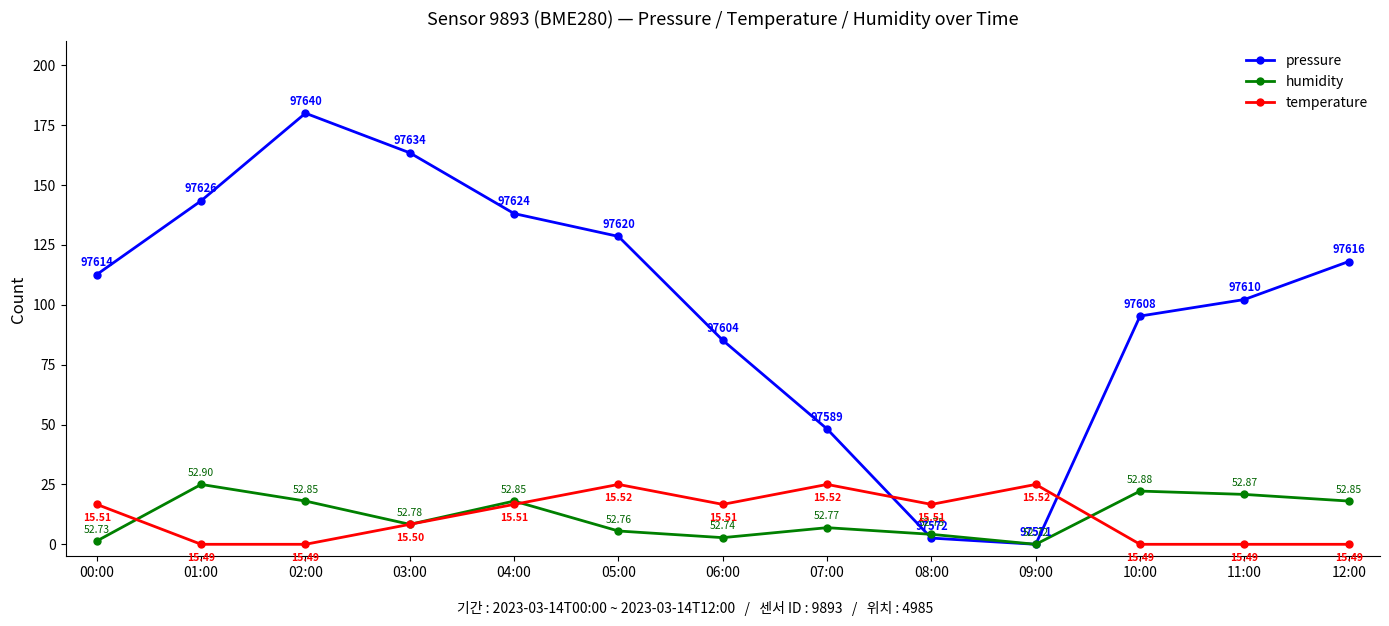

Is the value of temperature at 02:00 greater than the value of humidity at 12:00?

No